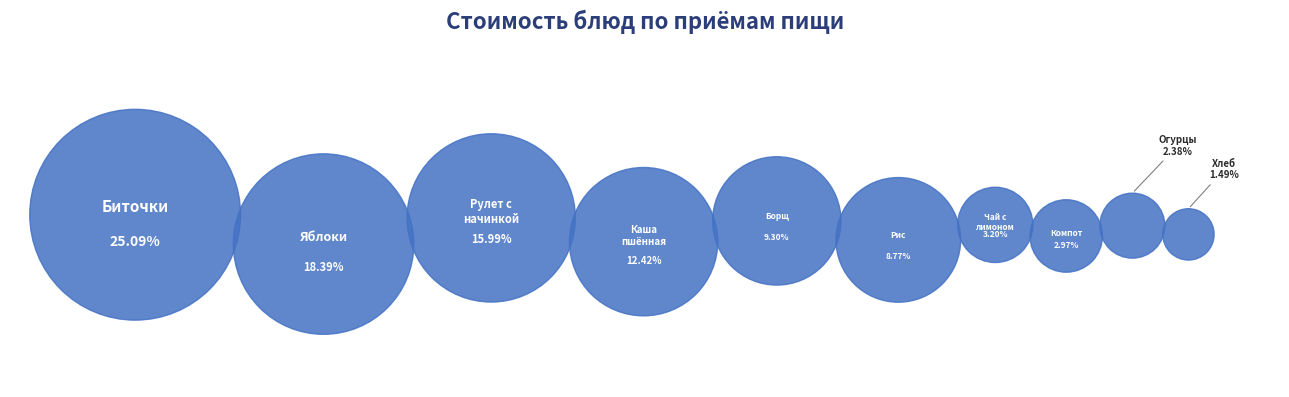

Is there a majority slice in this chart?

No